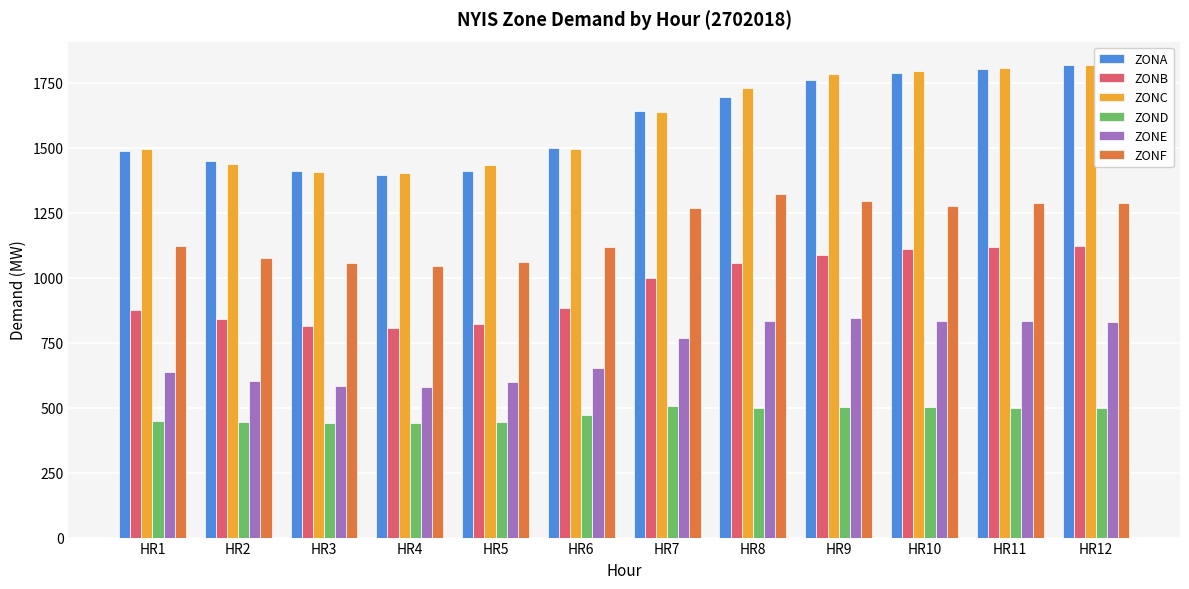

What is the spread (max minus min) of values at HR5?

989